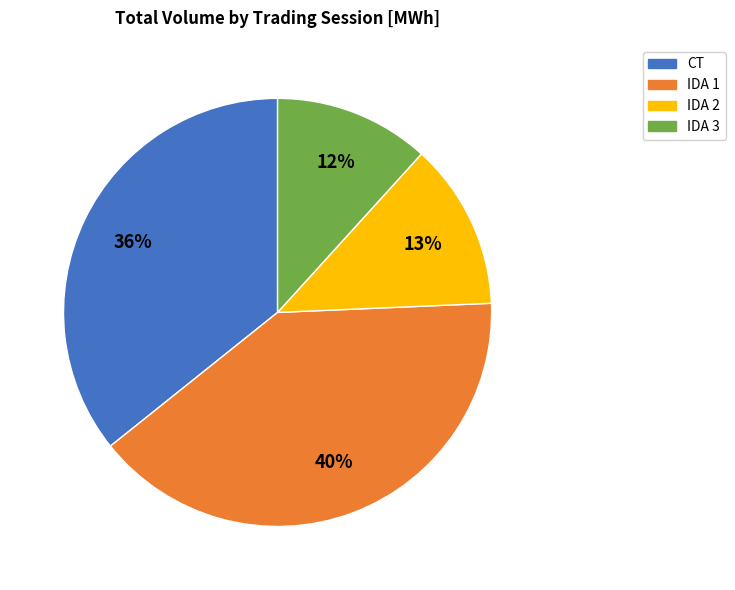

Which has a higher value, IDA 3 or CT?

CT